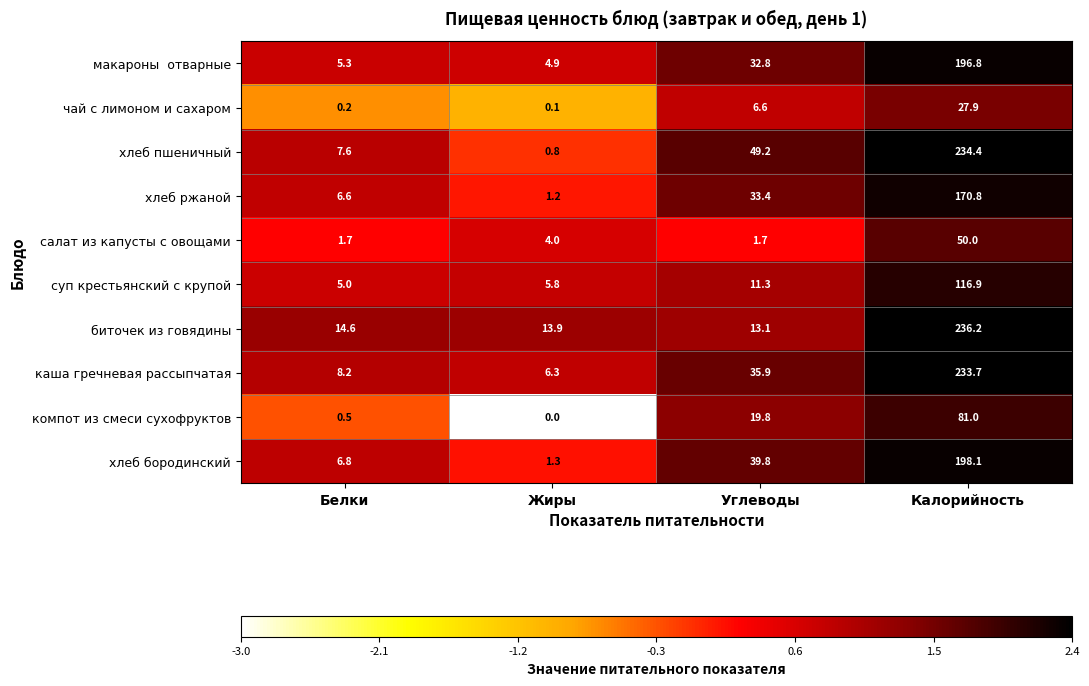

Which series changed the most between Углеводы and Калорийность?

биточек из говядины